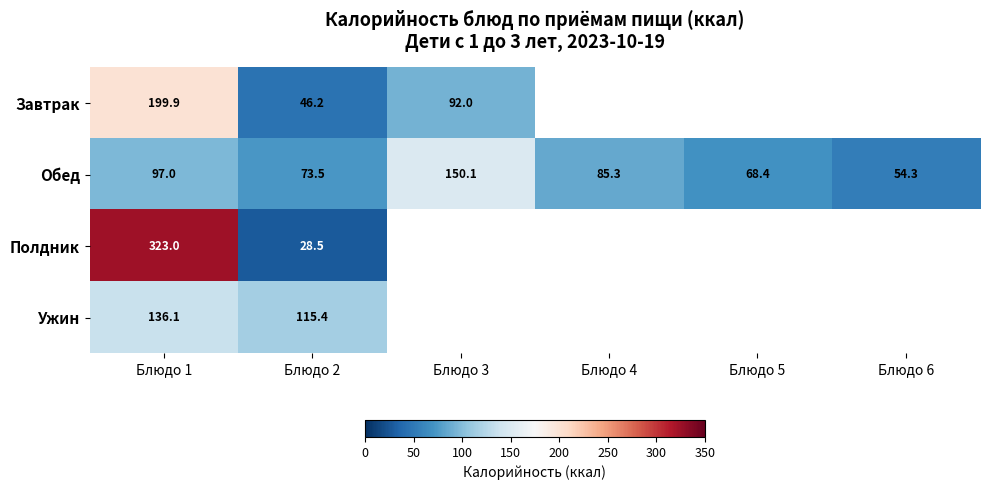

What is the difference between the highest and lowest values at Блюдо 3?

58.1